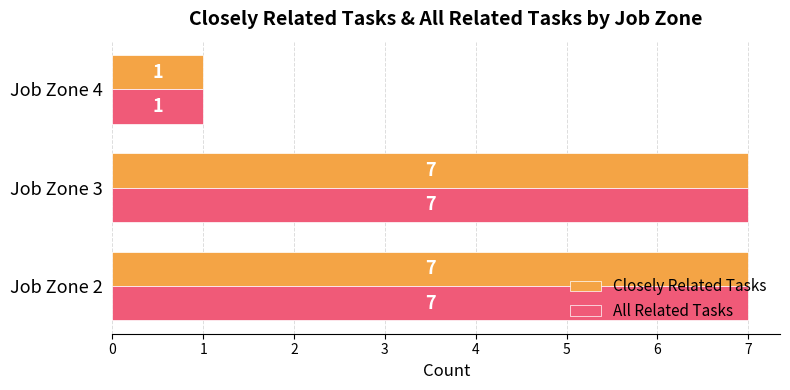

What is the difference between the maximum and minimum values in the All Related Tasks series?

6